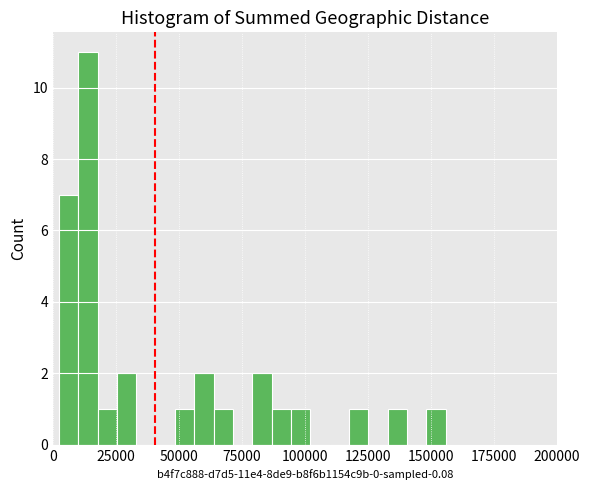

Around what value on the x-axis is the tallest bar? Give the approximate position of its centre, as read against the axis.

15000